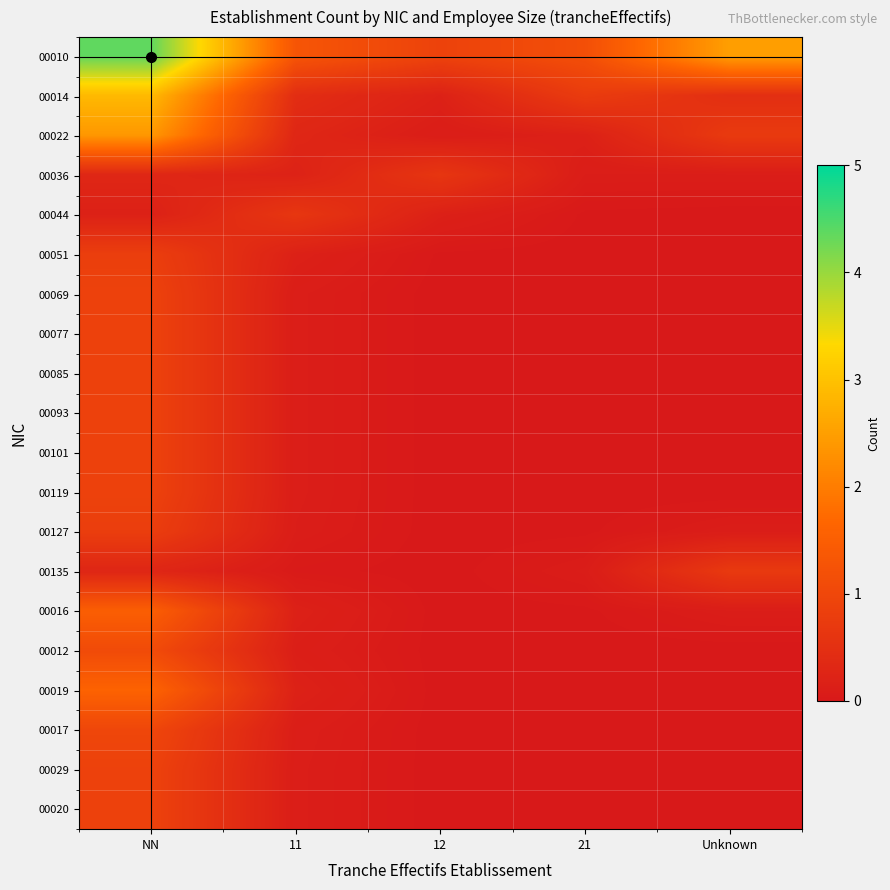

What is the spread (max minus min) of values at 11?

1.3